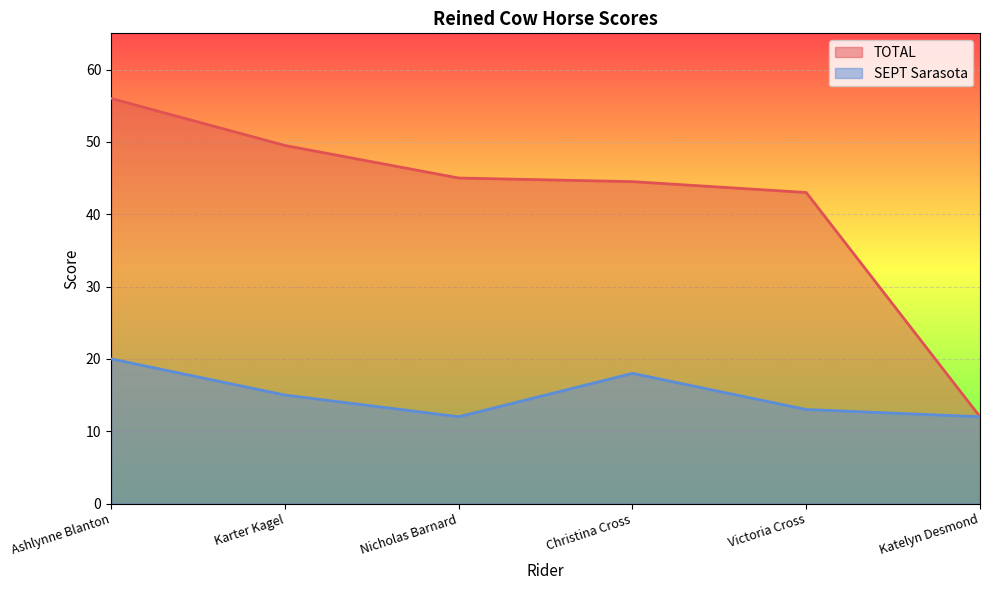

What is the highest value of the TOTAL series?

56.0